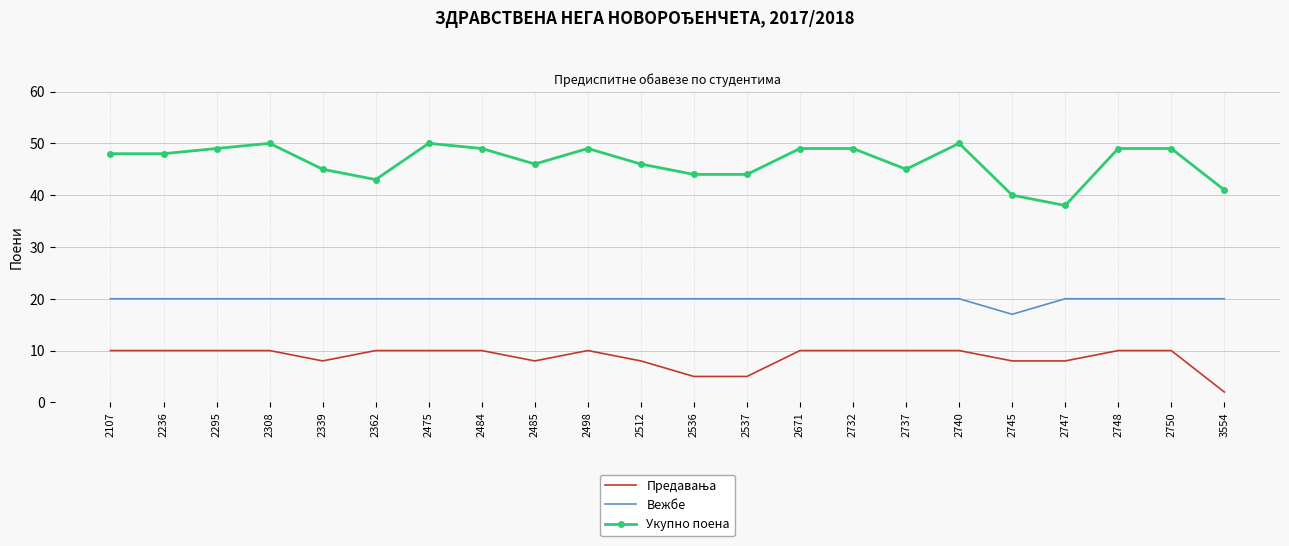

True or false: Вежбе and Укупно поена cross at least once.

False